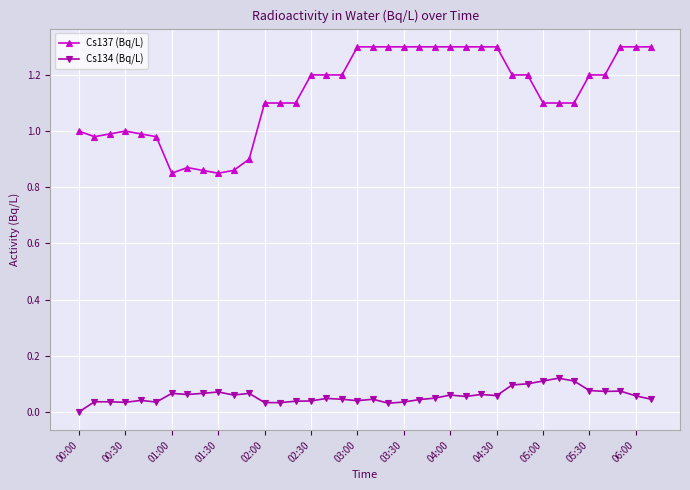

True or false: Cs137 (Bq/L) has more than 1 points higher than both neighbors.

True